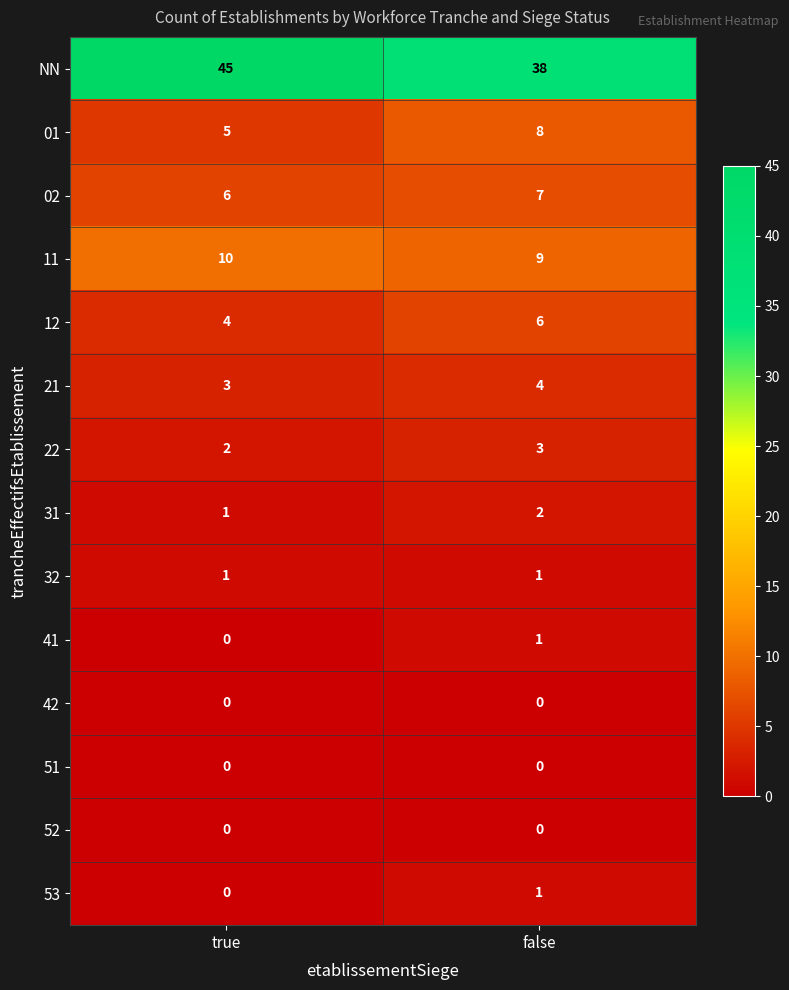

Which category has the highest value in the 11 series?

true